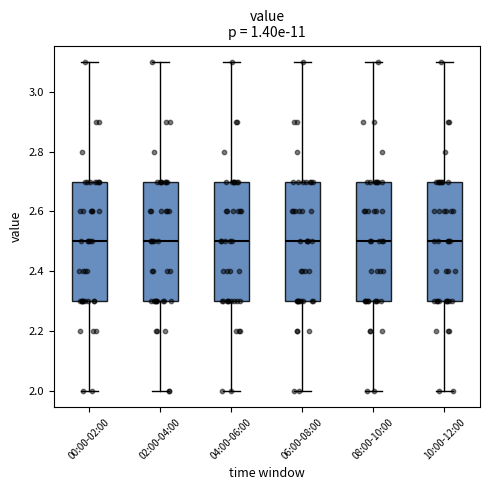

Where does the lower whisker of the box for 06:00-08:00 end on the y-axis? The values are not printed on the chart, so give them approximately, as read against the axis.

2.0